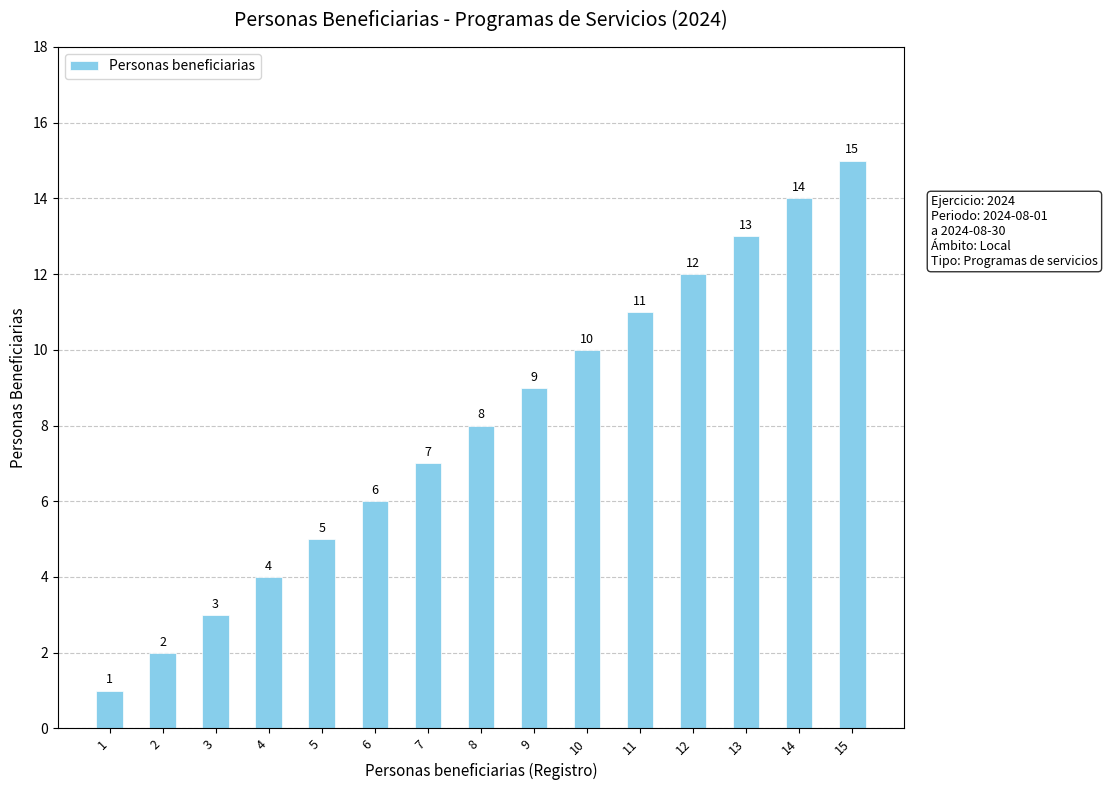

Reading left to right, what are all the values shown in this chart?

1	2	3	4	5	6	7	8	9	10	11	12	13	14	15